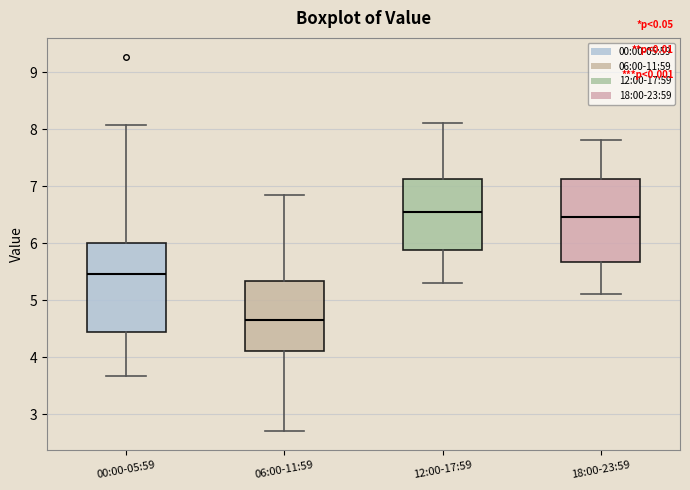

Where does the upper whisker of the box for 18:00-23:59 end on the y-axis? The values are not printed on the chart, so give them approximately, as read against the axis.

7.8